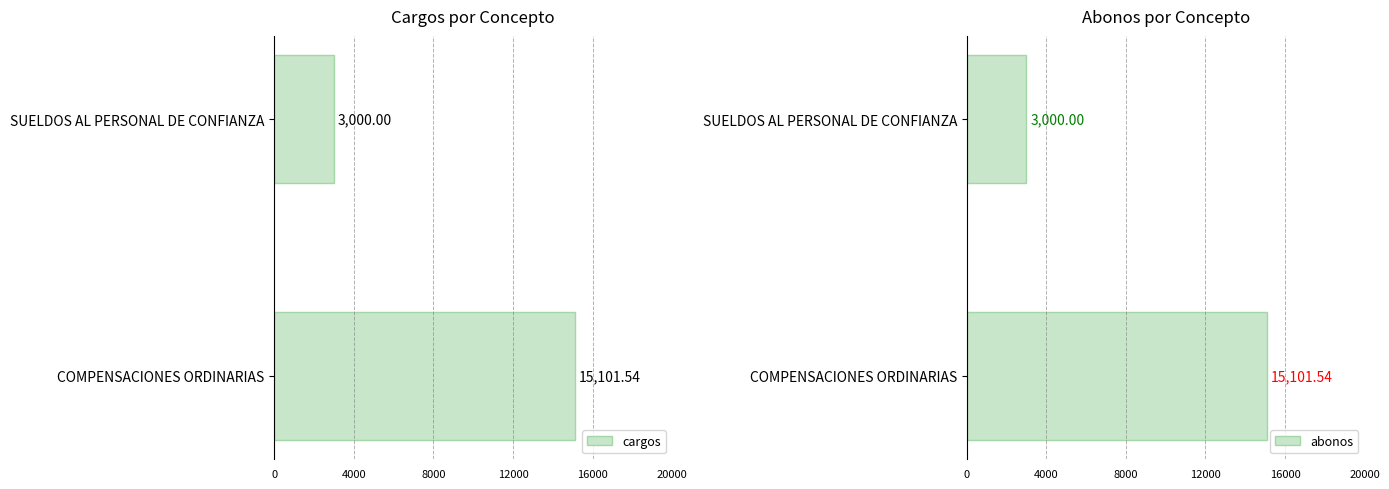

What is the sum of the cargos values at COMPENSACIONES ORDINARIAS and SUELDOS AL PERSONAL DE CONFIANZA?

18101.5